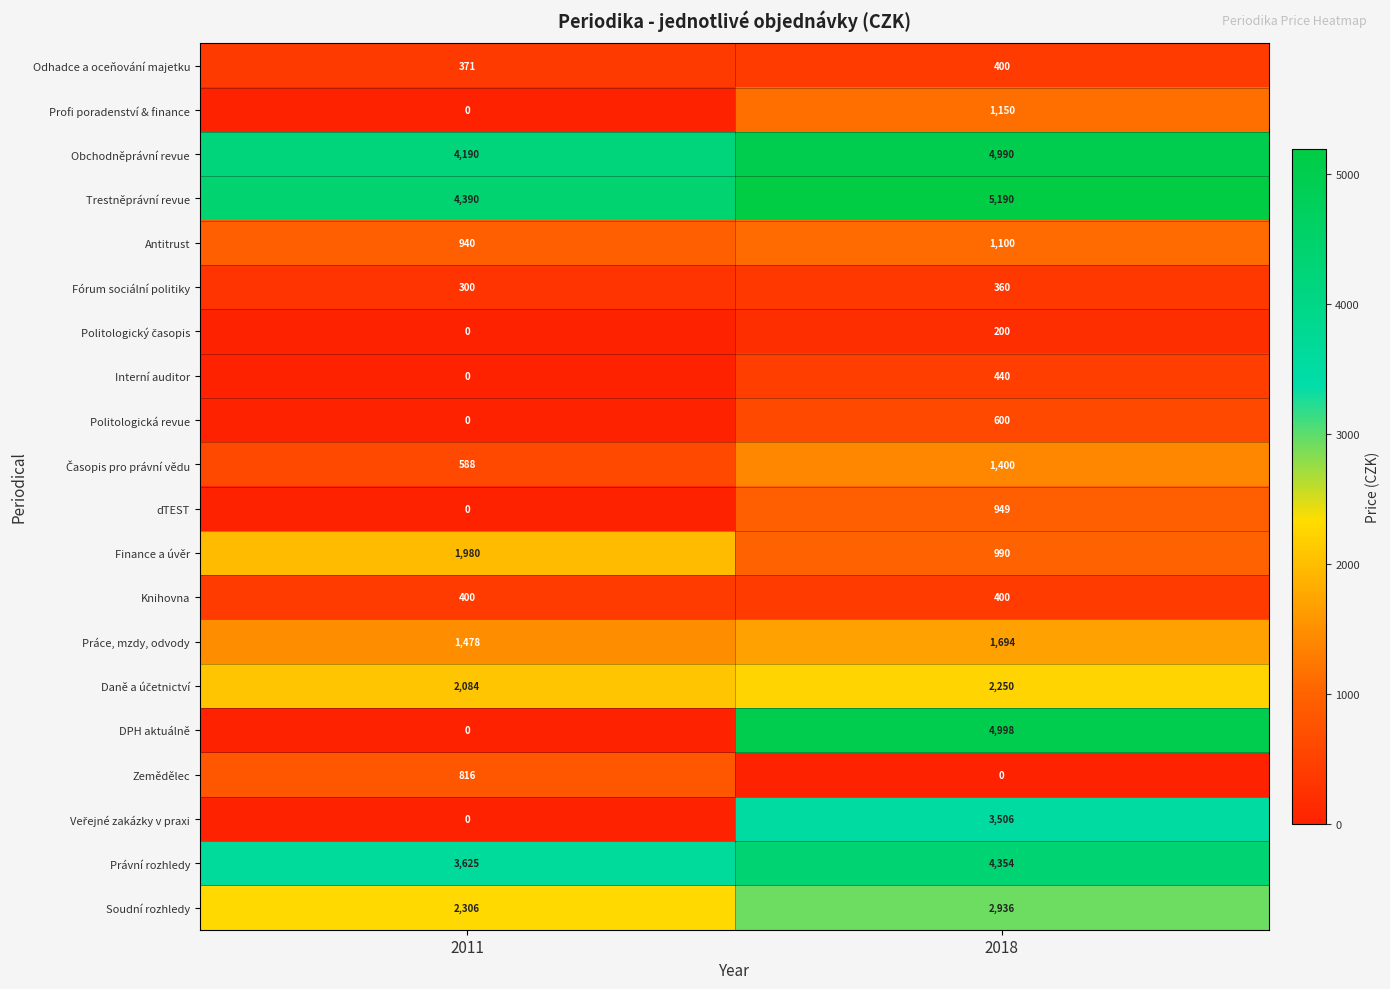

What is the sum of all Antitrust values?

2040